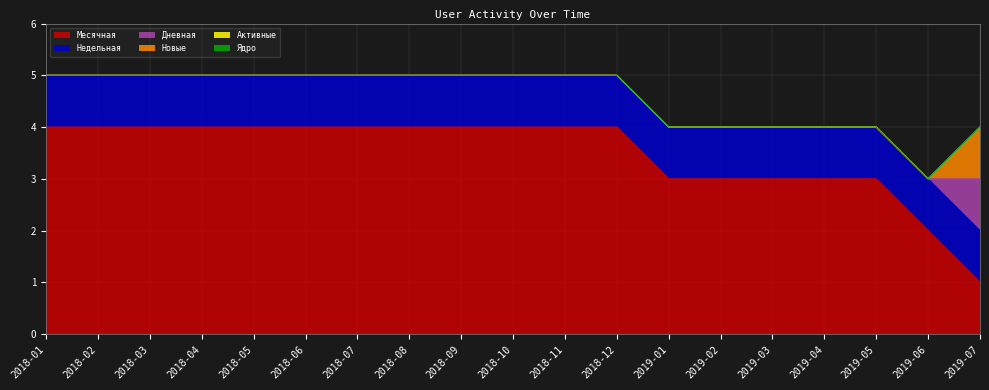

Between 2019-04 and 2019-07, which is larger?

2019-04